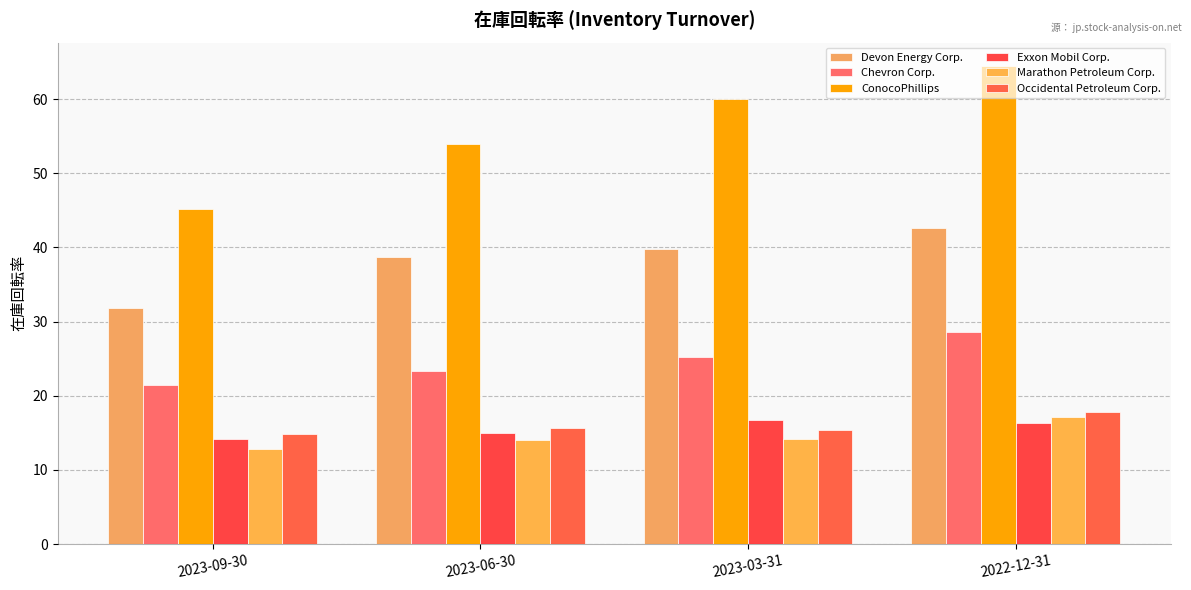

Reading left to right, list all the values displayed in this chart.

Devon Energy Corp.: 2023-09-30=31.9	2023-06-30=38.7	2023-03-31=39.8	2022-12-31=42.7
Chevron Corp.: 2023-09-30=21.5	2023-06-30=23.3	2023-03-31=25.2	2022-12-31=28.6
ConocoPhillips: 2023-09-30=45.2	2023-06-30=54.0	2023-03-31=60.0	2022-12-31=64.4
Exxon Mobil Corp.: 2023-09-30=14.2	2023-06-30=15.0	2023-03-31=16.7	2022-12-31=16.3
Marathon Petroleum Corp.: 2023-09-30=12.8	2023-06-30=14.0	2023-03-31=14.2	2022-12-31=17.2
Occidental Petroleum Corp.: 2023-09-30=14.8	2023-06-30=15.6	2023-03-31=15.4	2022-12-31=17.8